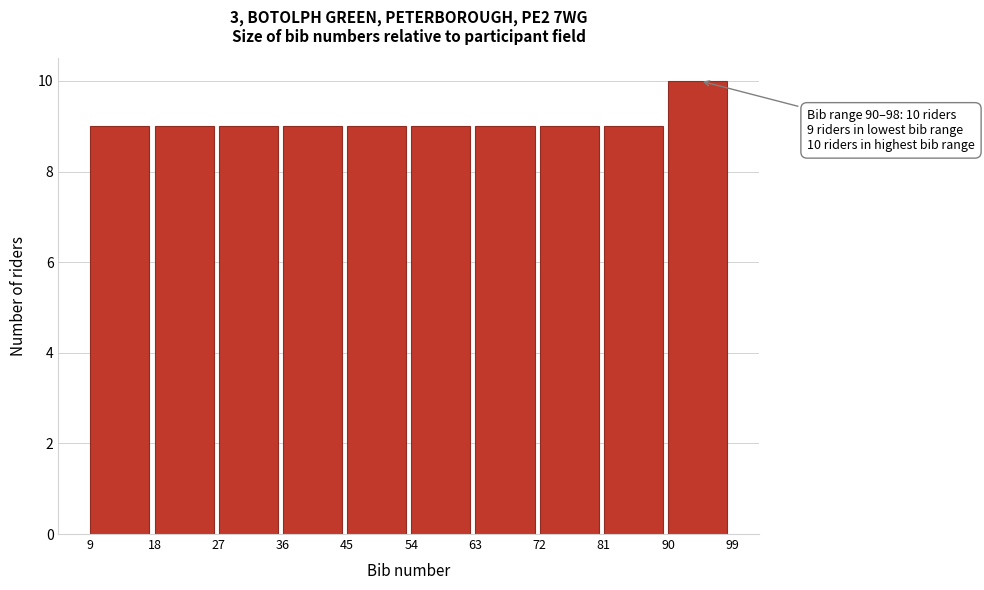

Over which range of the x-axis is the bar tallest?

90 to 99